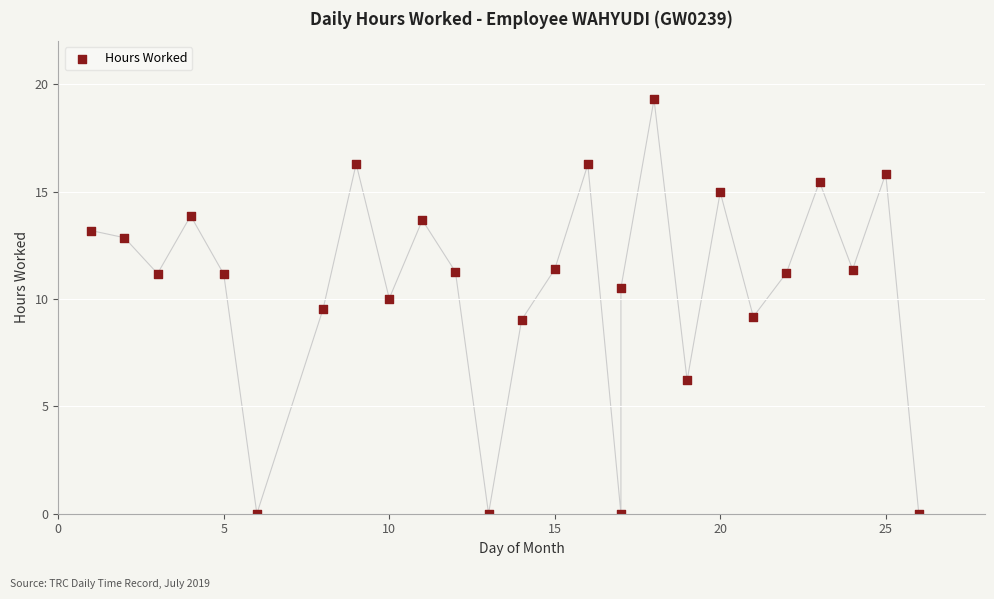

What is the range of Y values (max minus min)?

19.3